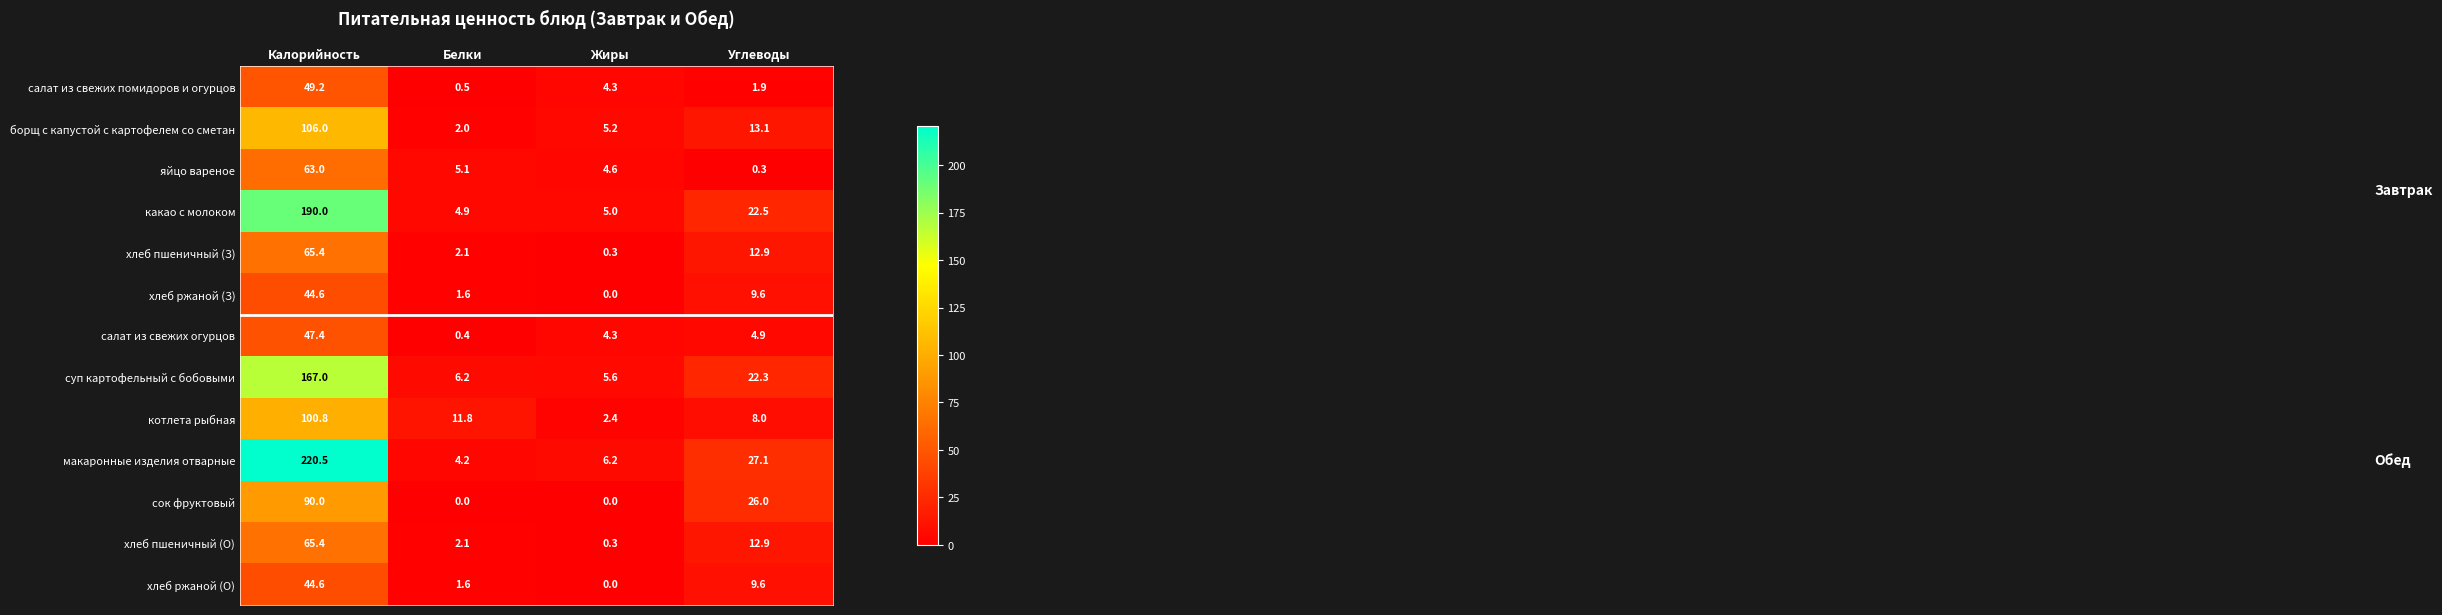

Which label corresponds to the largest value in the chart?

Калорийность